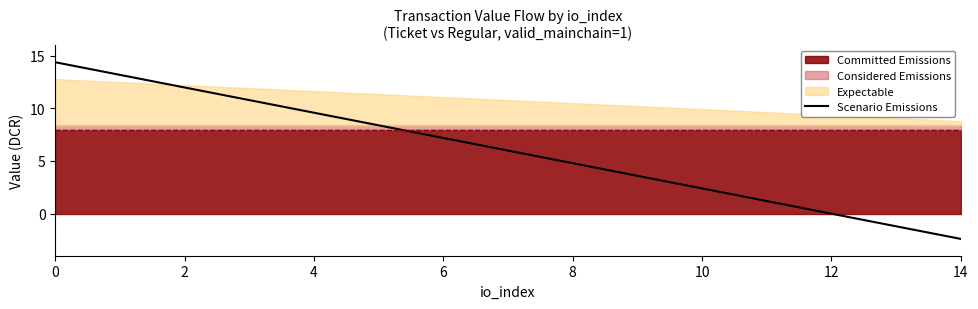

Does the chart display data point markers on the line(s)?

No